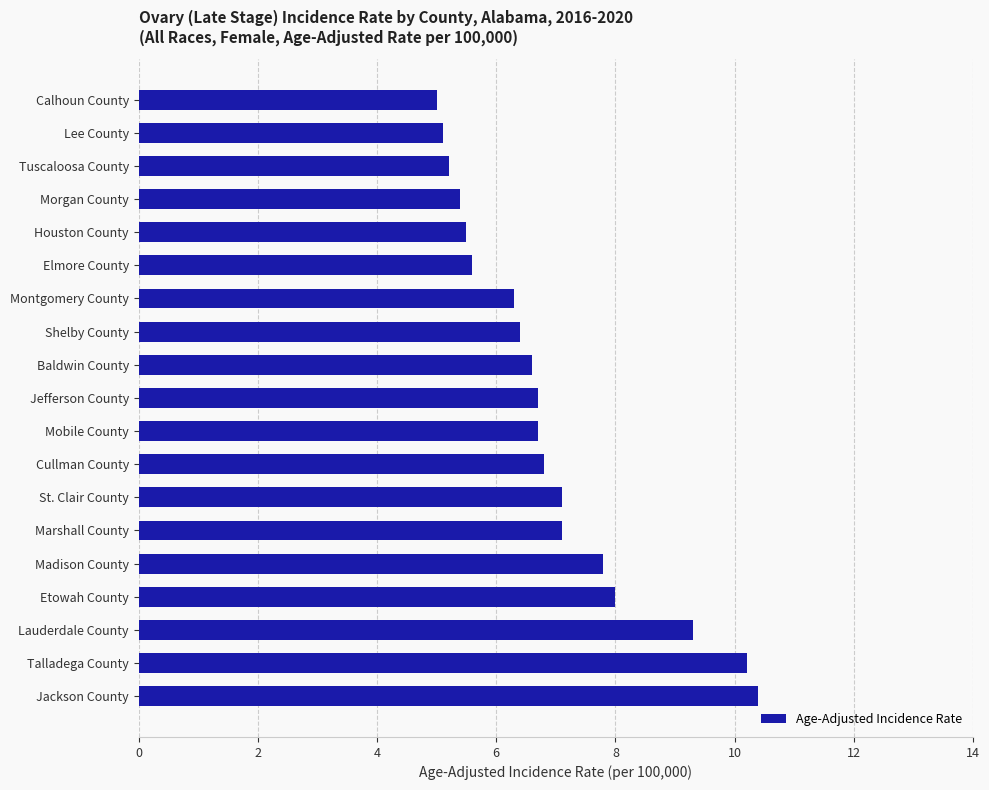

Which has a higher value, Talladega County or Marshall County?

Talladega County